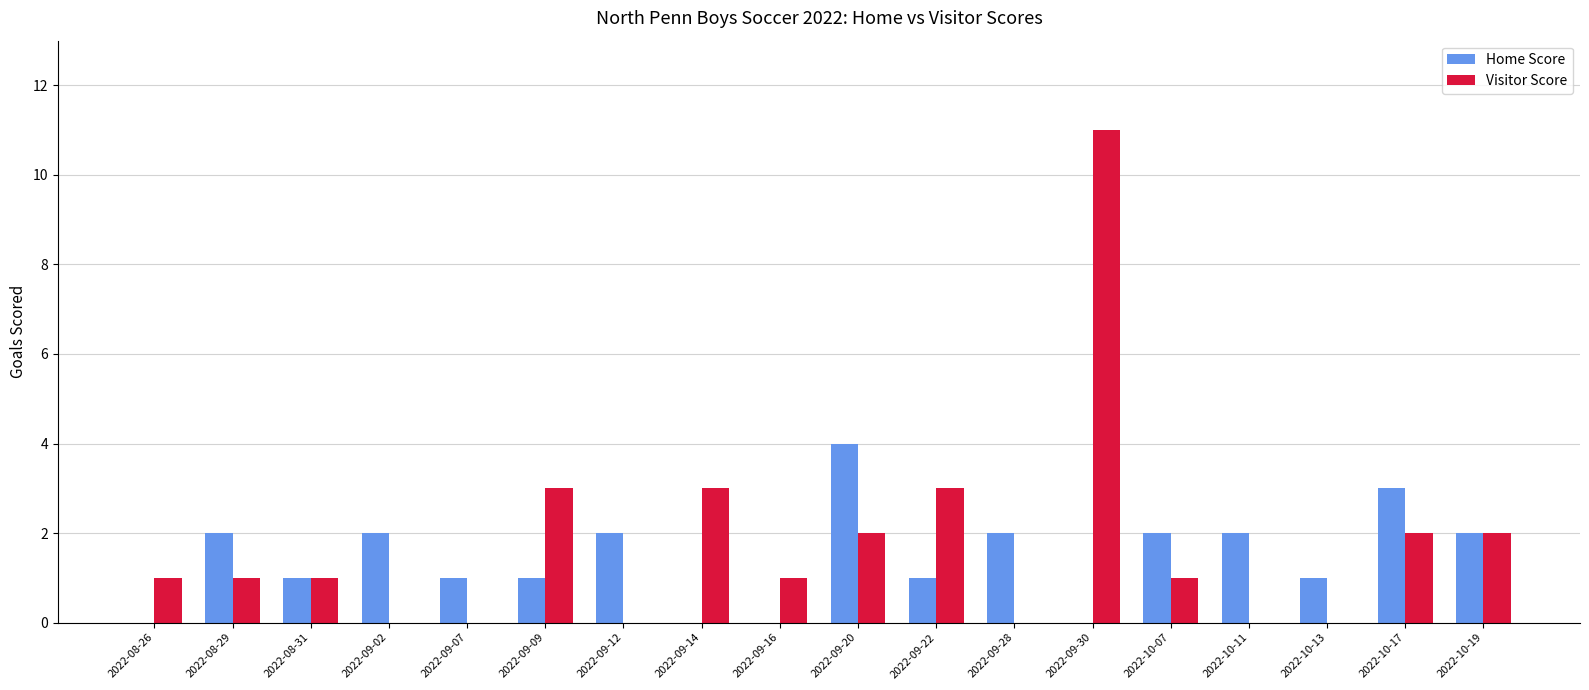

Is it true that Home Score equals 1 at 2022-09-09?

True